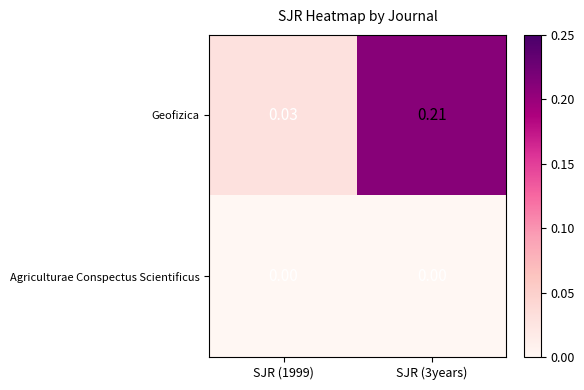

At how many categories does at least one series exceed 0?

2